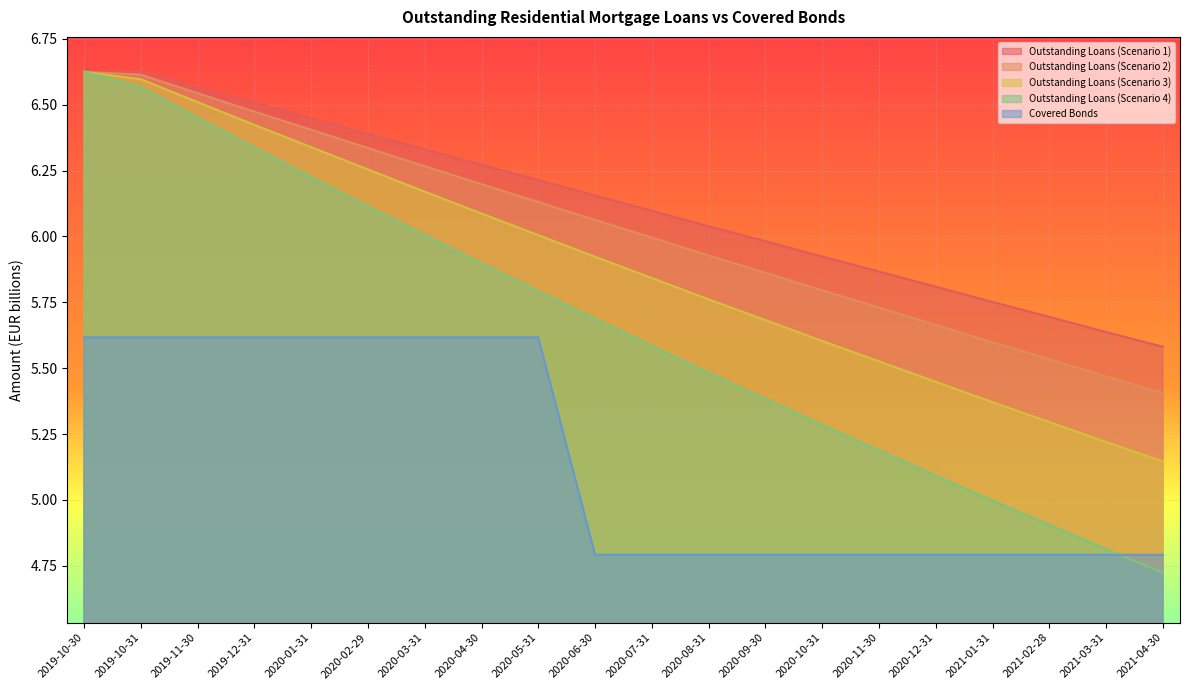

At which category is the sum across all series the highest?

2019-10-30